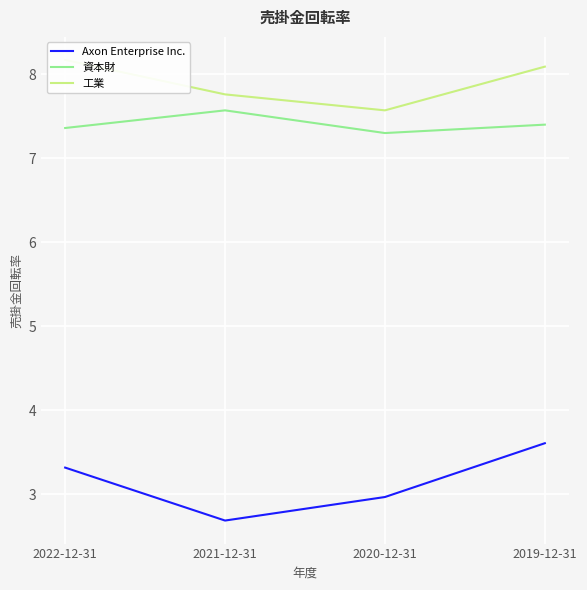

How many categories are shown in the chart?

4